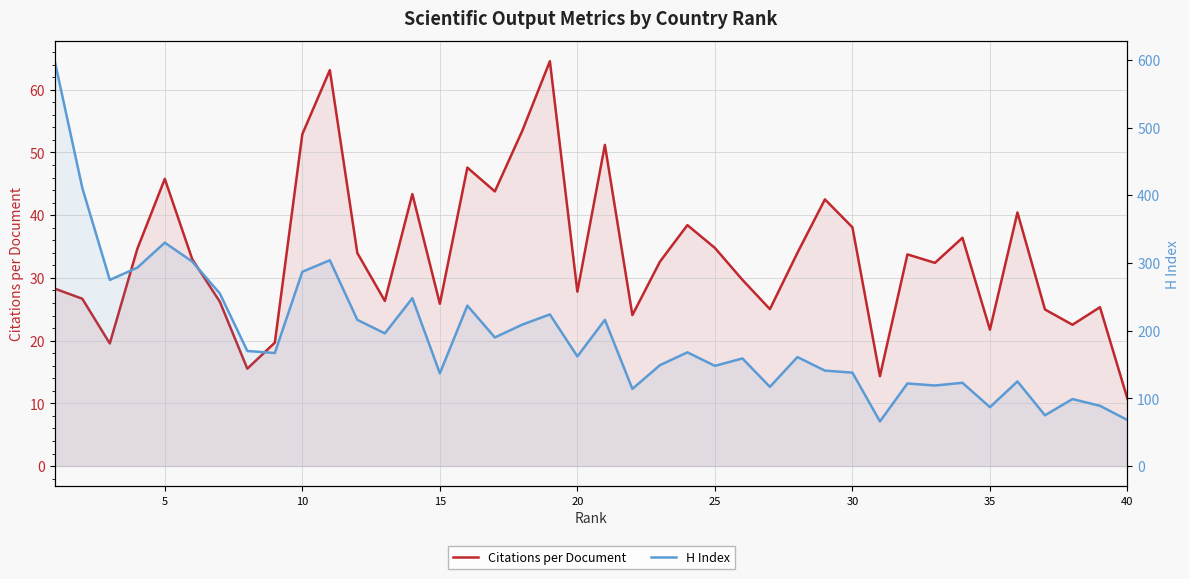

True or false: H Index has more than 2 interior local peaks.

True